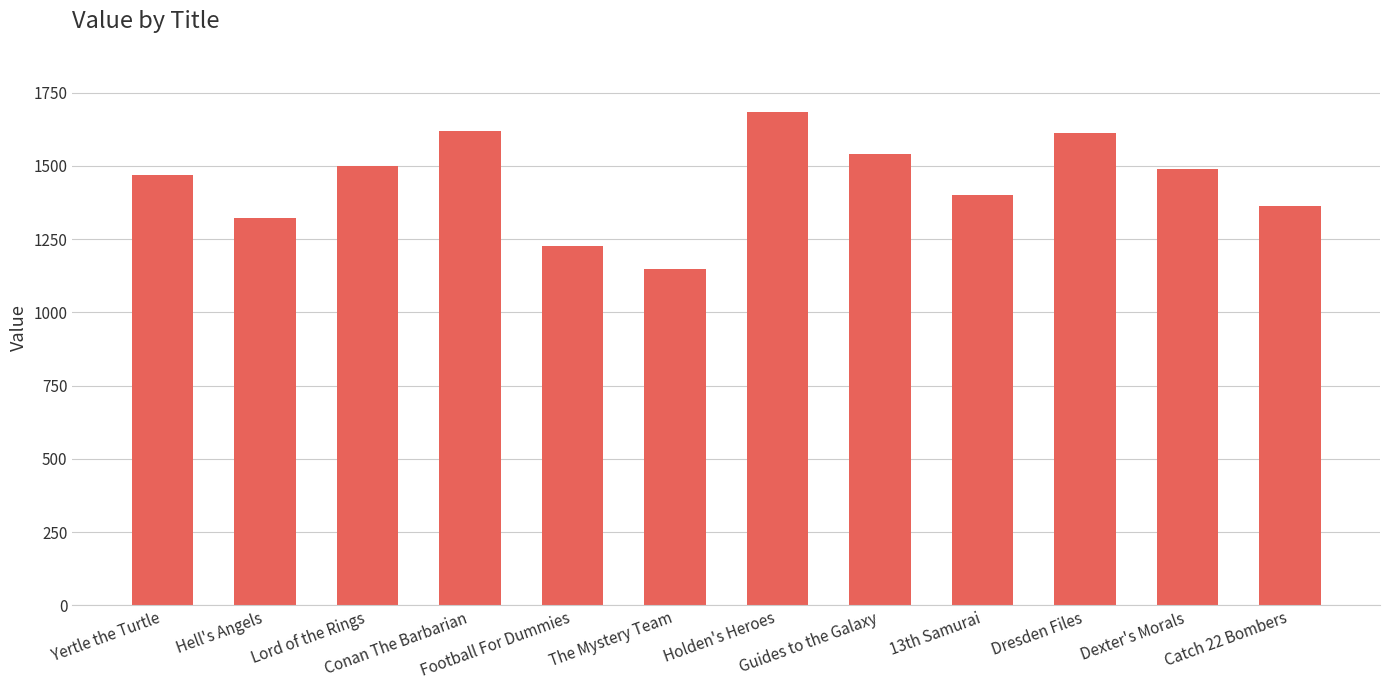

What is the value of the 6th bar from the left?

1146.9